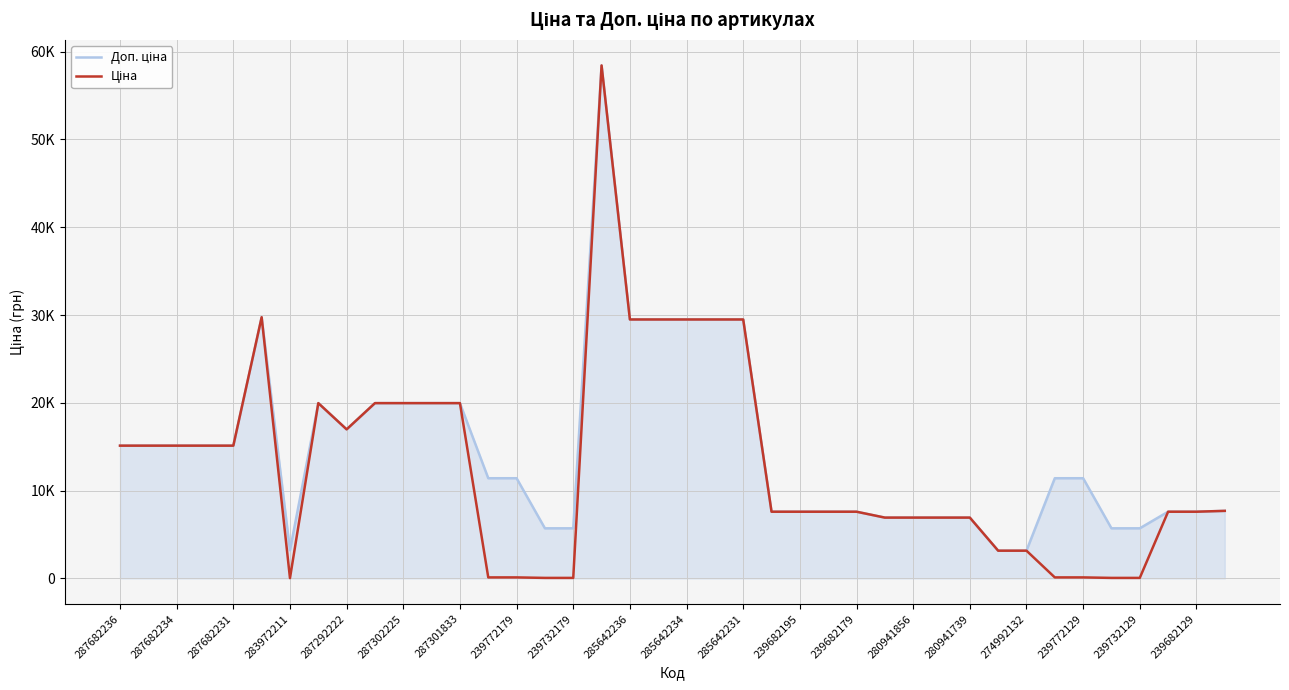

How many interior local valleys does the Ціна series have?

2